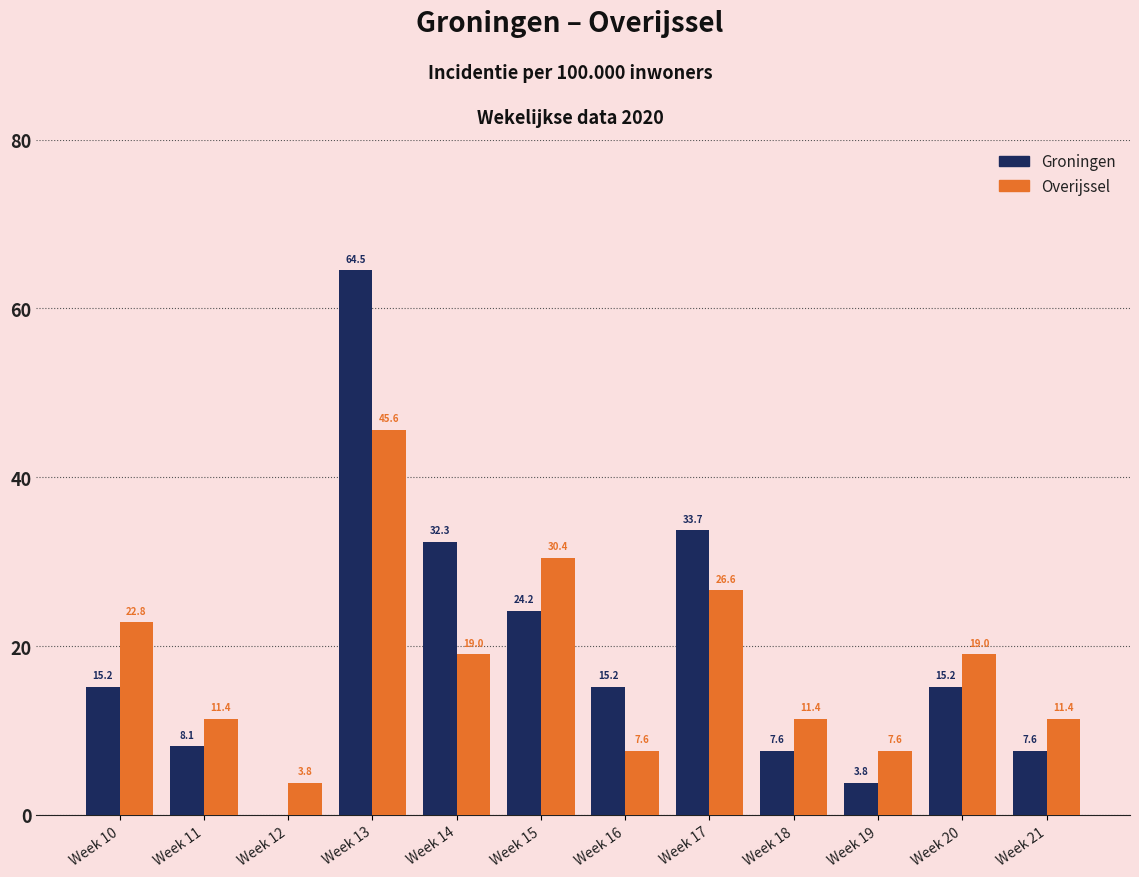

True or false: Groningen has a value of 23.8 at Week 10.

False